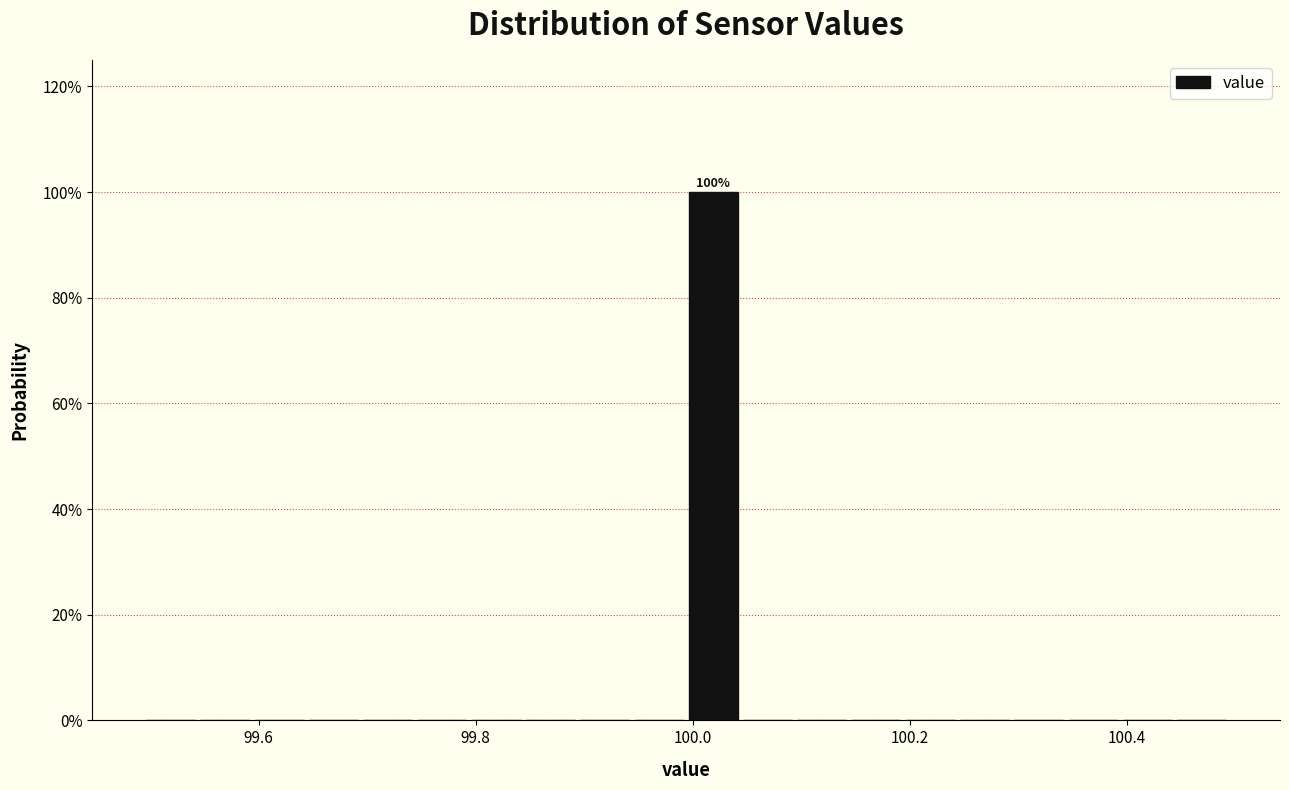

Read against the x-axis, roughly where is the centre of the tallest bar?

100.02